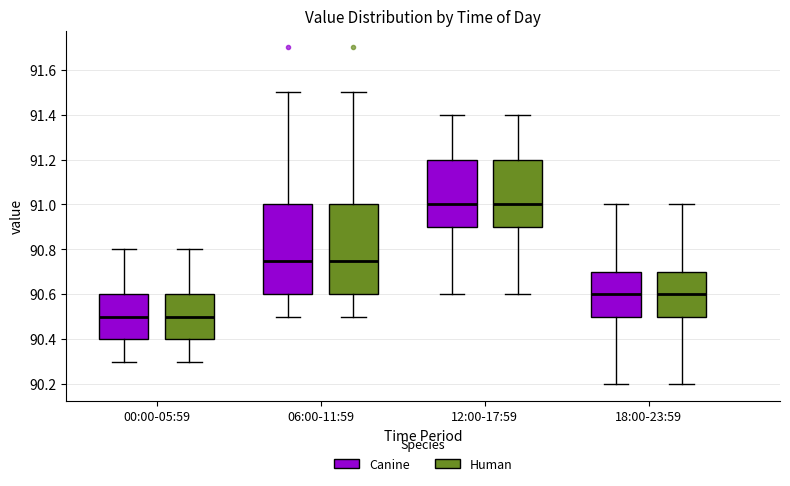

Reading left to right, read every box against the y-axis: the position of its median line, the range the box covers, and the ends of its whiskers. The values are not printed on the chart, so give them approximately, as read against the axis.

00:00-05:59 (Canine): median 90.50, box 90.40 to 90.60, whiskers 90.30 to 90.80
00:00-05:59 (Human): median 90.50, box 90.40 to 90.60, whiskers 90.30 to 90.80
06:00-11:59 (Canine): median 90.76, box 90.60 to 91.00, whiskers 90.50 to 91.50
06:00-11:59 (Human): median 90.76, box 90.60 to 91.00, whiskers 90.50 to 91.50
12:00-17:59 (Canine): median 91.00, box 90.90 to 91.20, whiskers 90.60 to 91.40
12:00-17:59 (Human): median 91.00, box 90.90 to 91.20, whiskers 90.60 to 91.40
18:00-23:59 (Canine): median 90.60, box 90.50 to 90.70, whiskers 90.20 to 91.00
18:00-23:59 (Human): median 90.60, box 90.50 to 90.70, whiskers 90.20 to 91.00